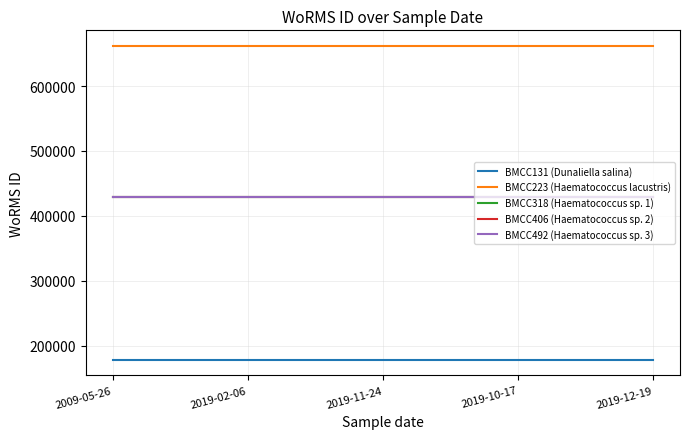

Does the chart display data point markers on the line(s)?

No